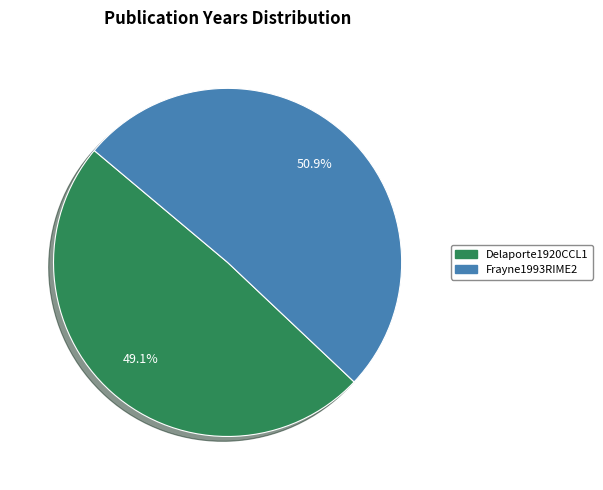

To the nearest percent, what is the difference between the Frayne1993RIME2 and Delaporte1920CCL1 slice percentages?

2%